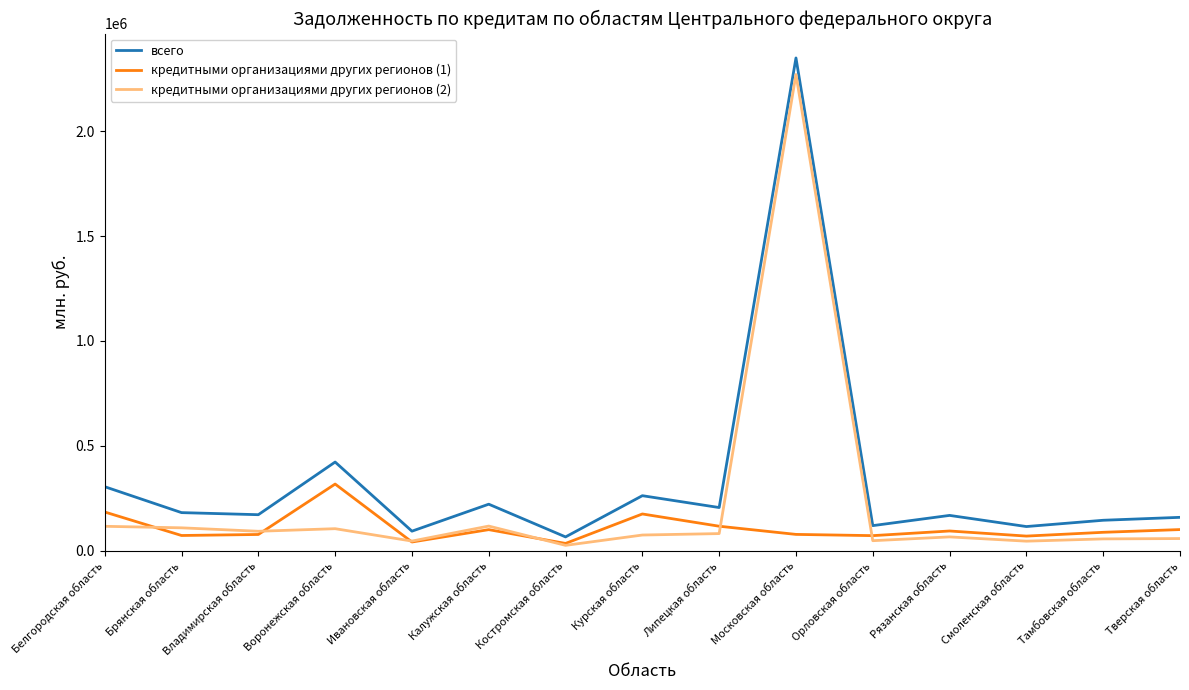

True or false: кредитными организациями других регионов (2) has a value of 81600 at Липецкая область.

True